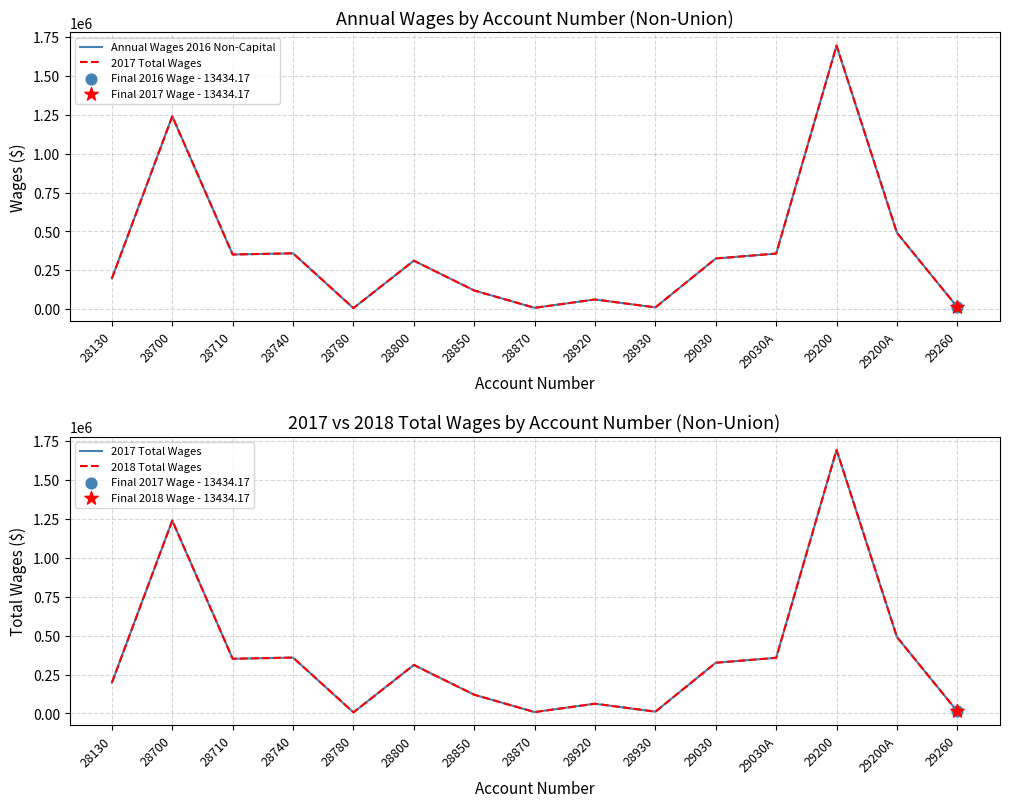

What is the total value across all series at 28130?

594336.8